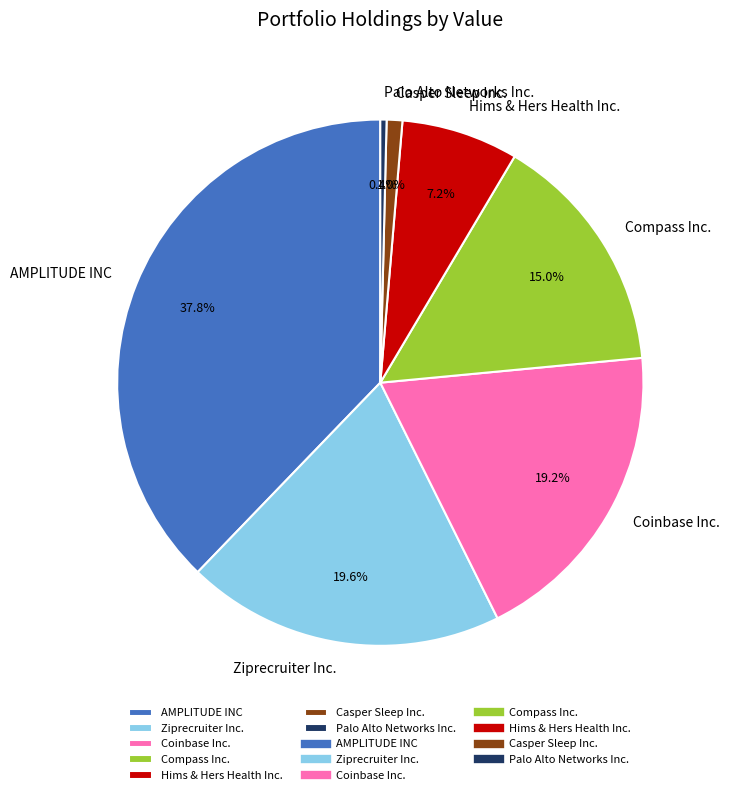

Is the sum of Hims & Hers Health Inc. and Coinbase Inc. greater than half?

No